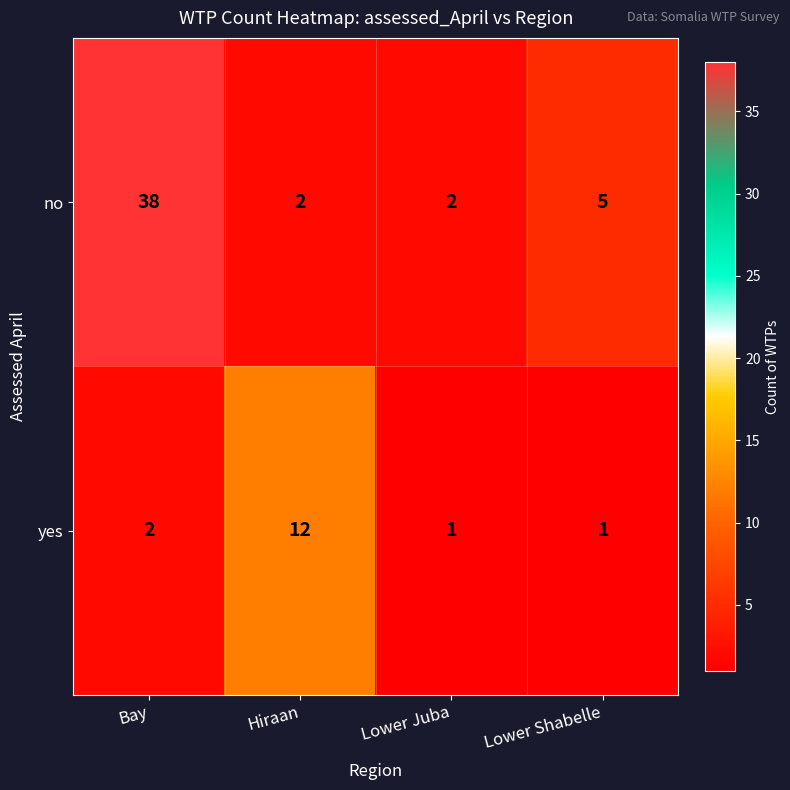

Reading left to right, extract all data points from this chart.

no: 38	2	2	5
yes: 2	12	1	1